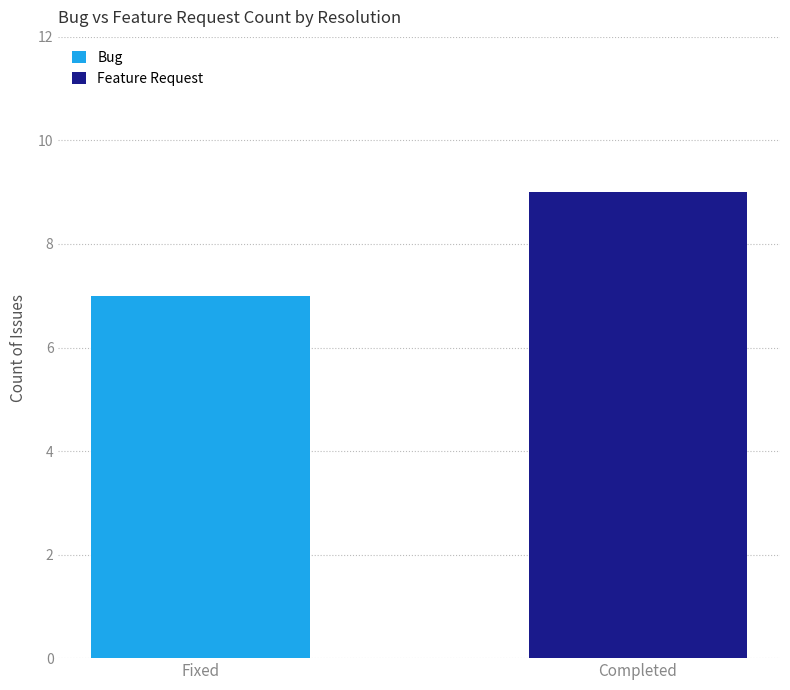

What is the total value across all series at Completed?

9